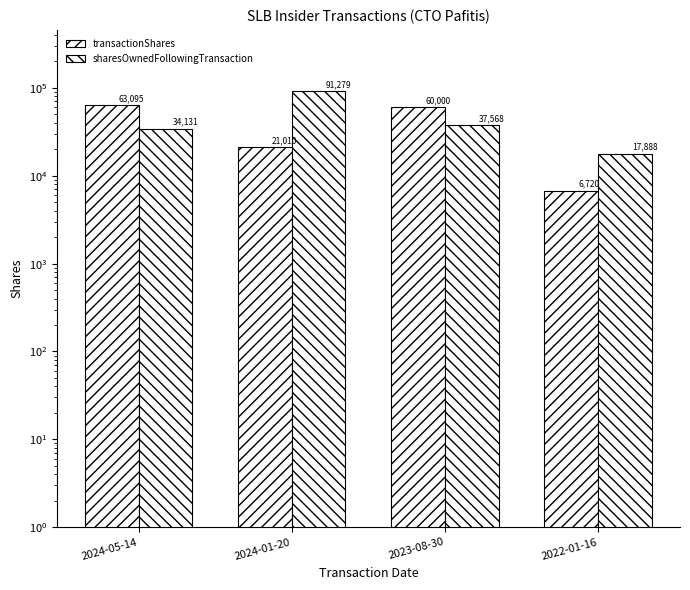

What is the spread (max minus min) of values at 2024-05-14?

28964